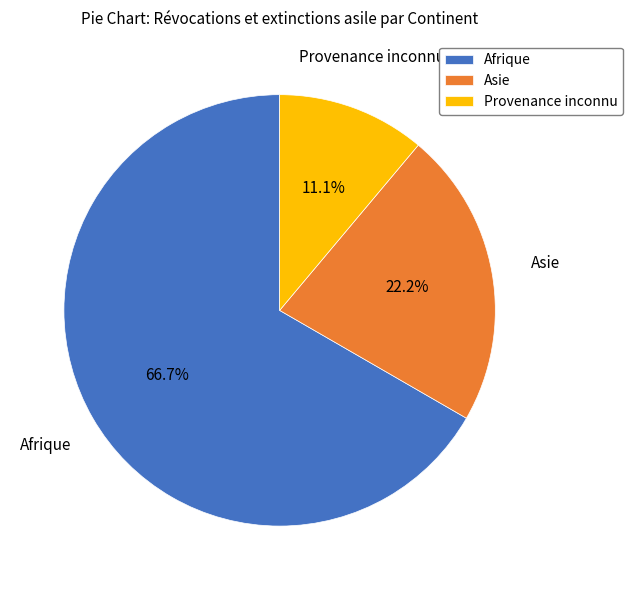

Rank the categories by value from highest to lowest.

Afrique, Asie, Provenance inconnu